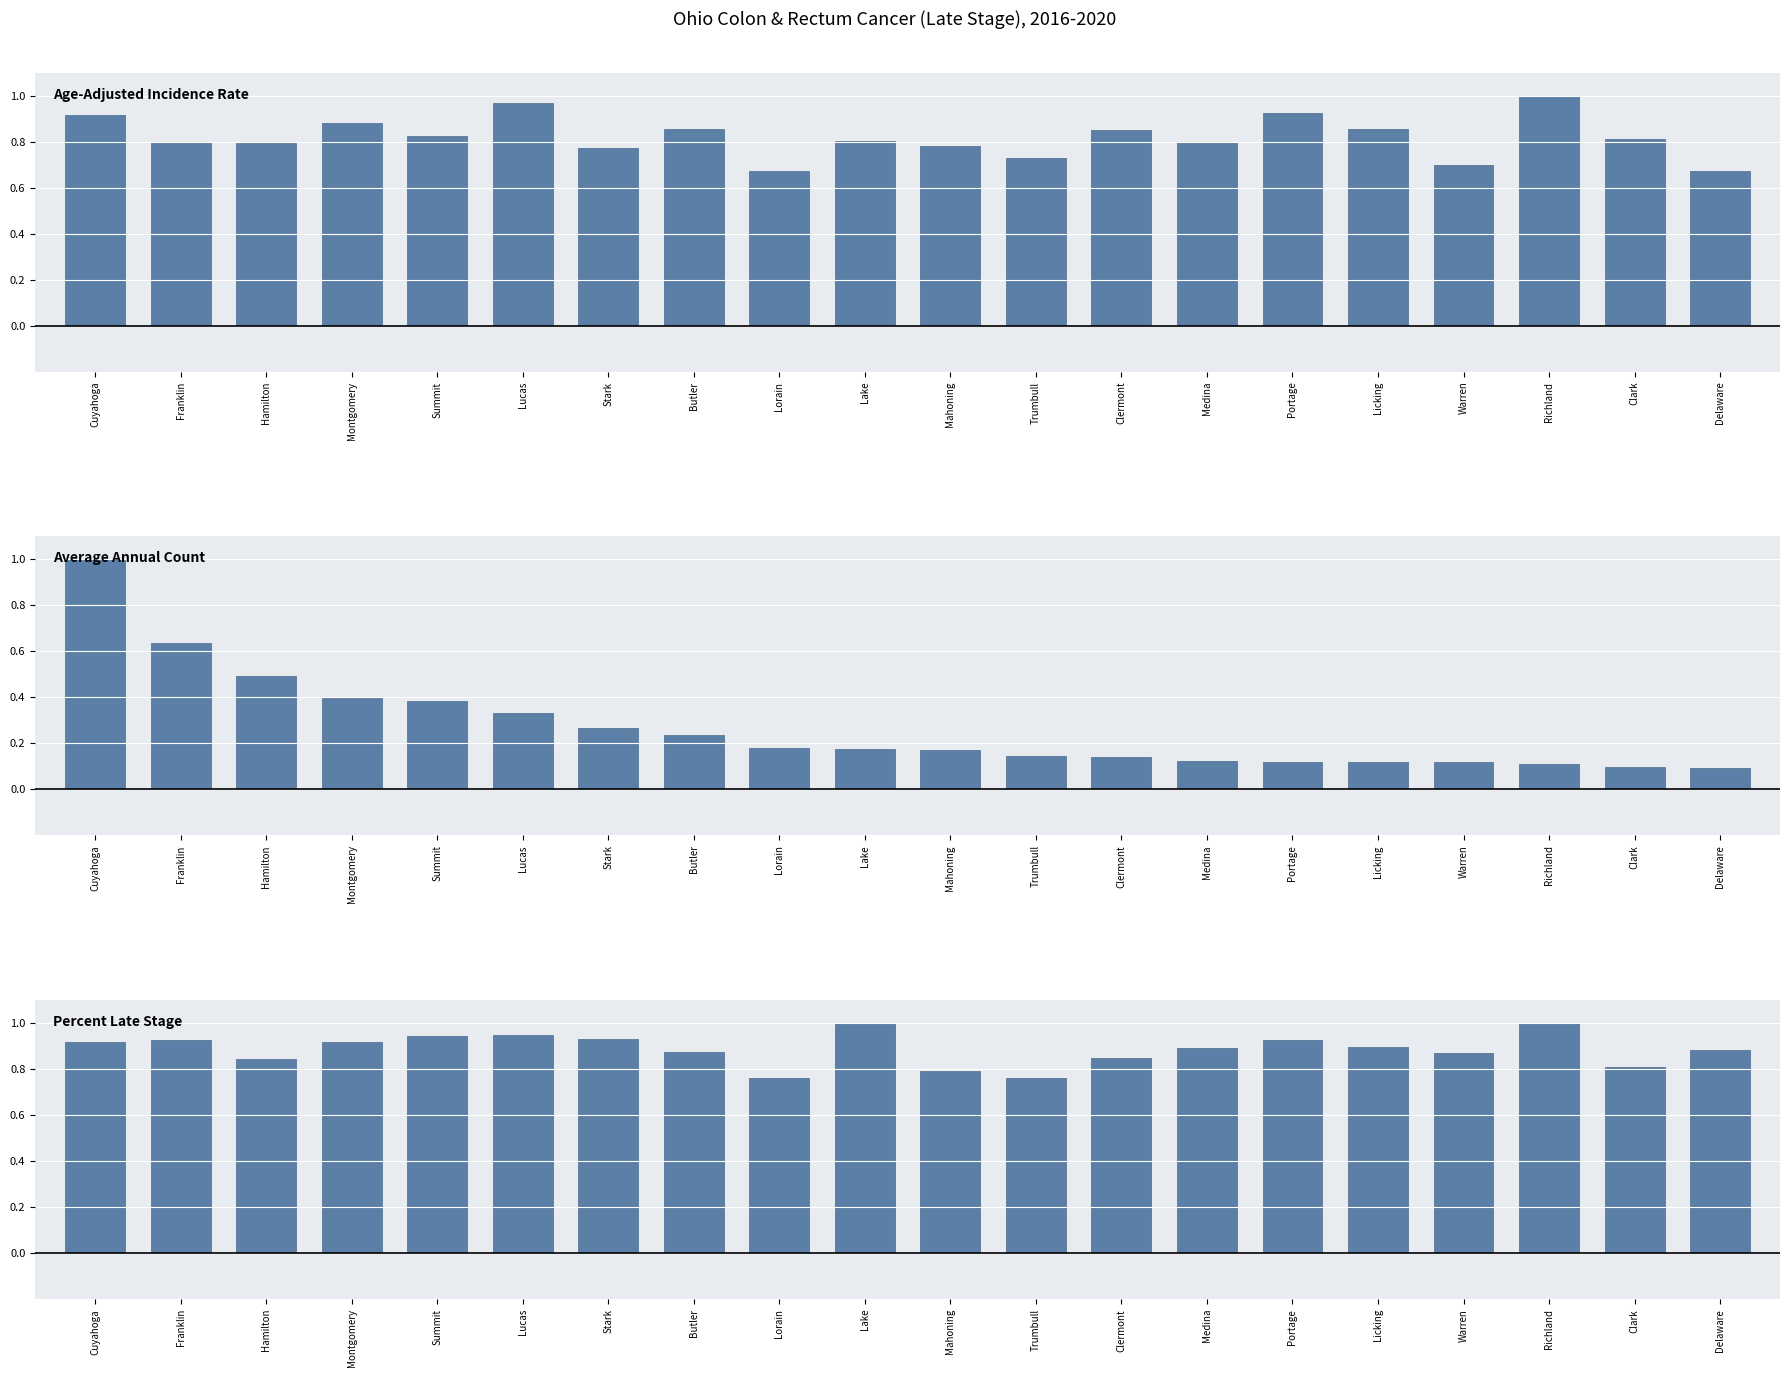

Which series changed the most between Hamilton and Mahoning?

Average Annual Count